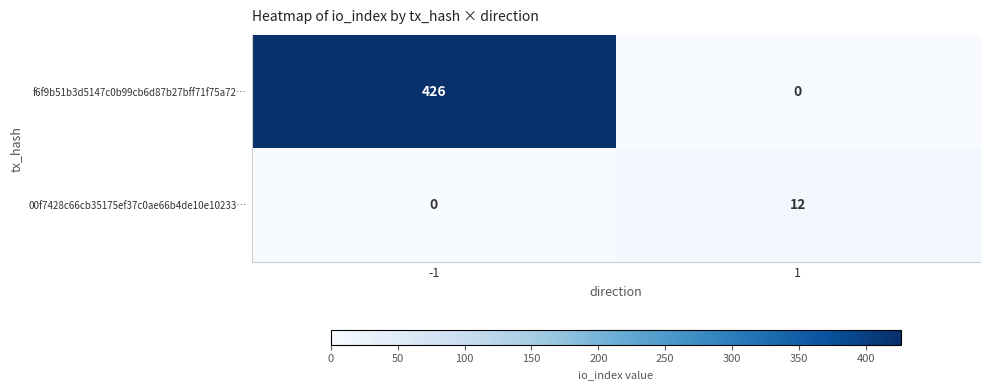

At how many categories does at least one series exceed 136?

1